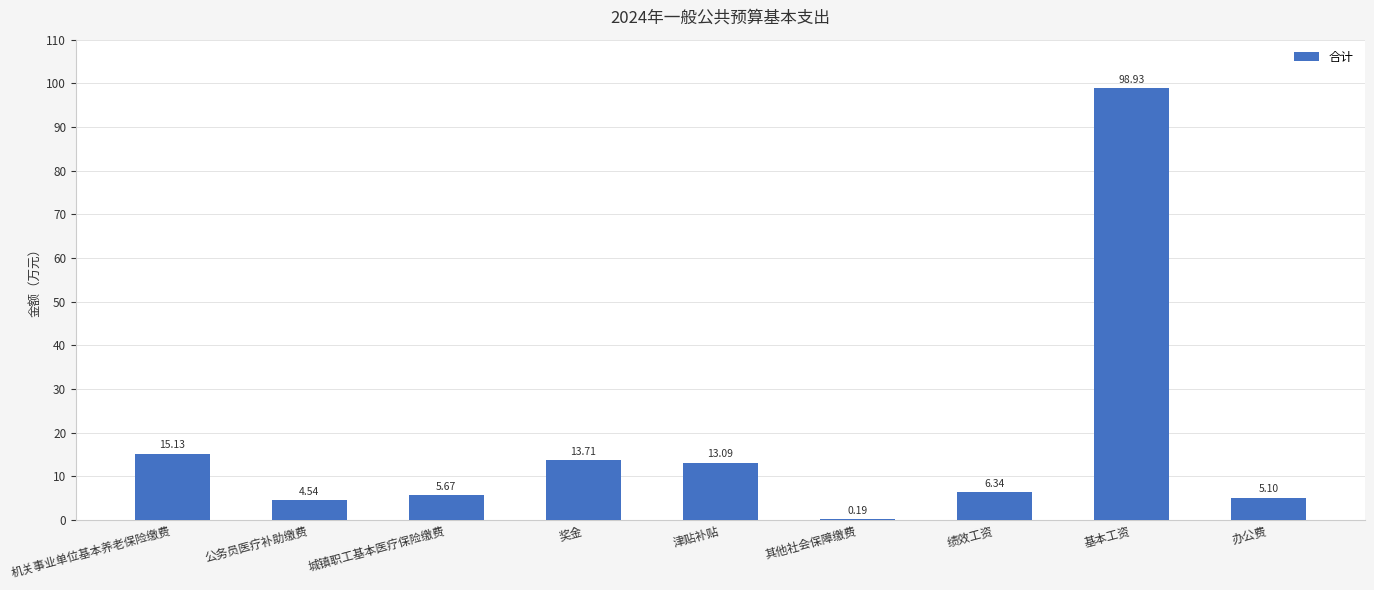

At which label is the value closest to 49?

机关事业单位基本养老保险缴费